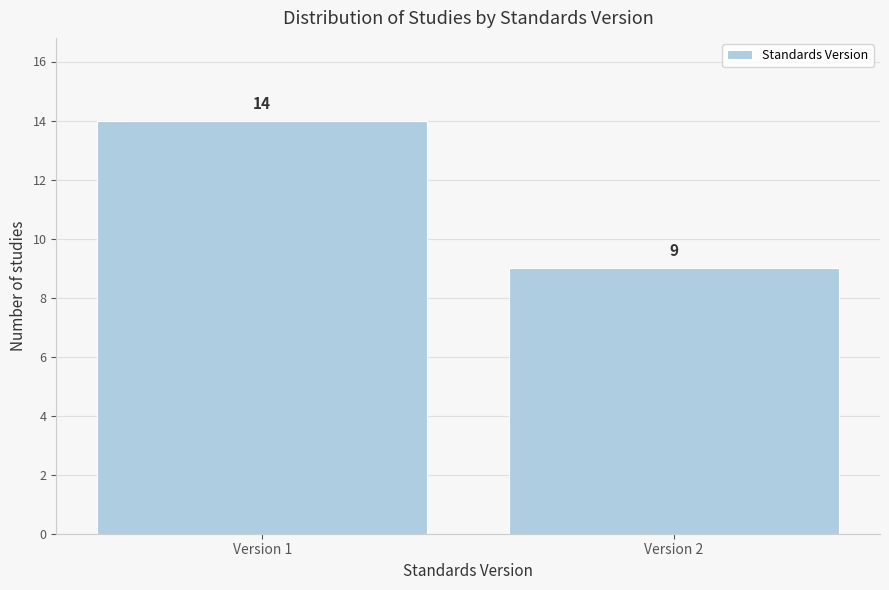

Reading left to right, transcribe all the data shown in this chart.

14	9